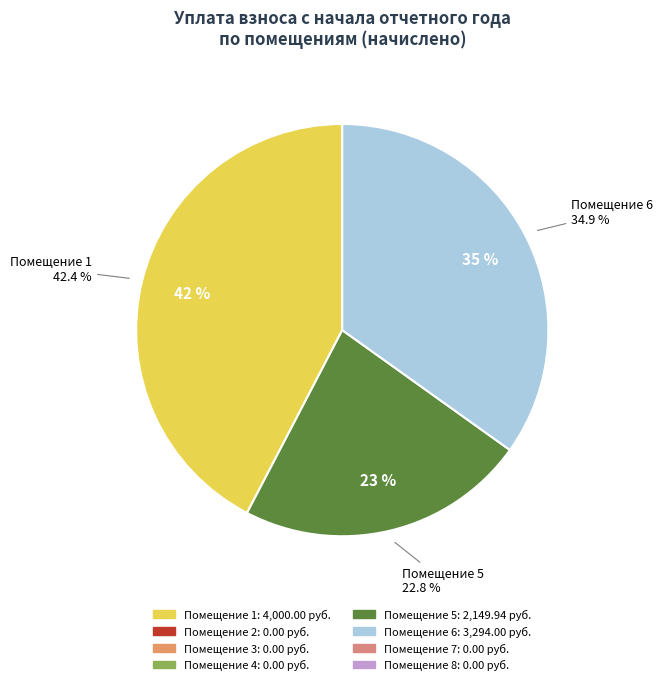

To the nearest percent, what is the average slice percentage?

12%